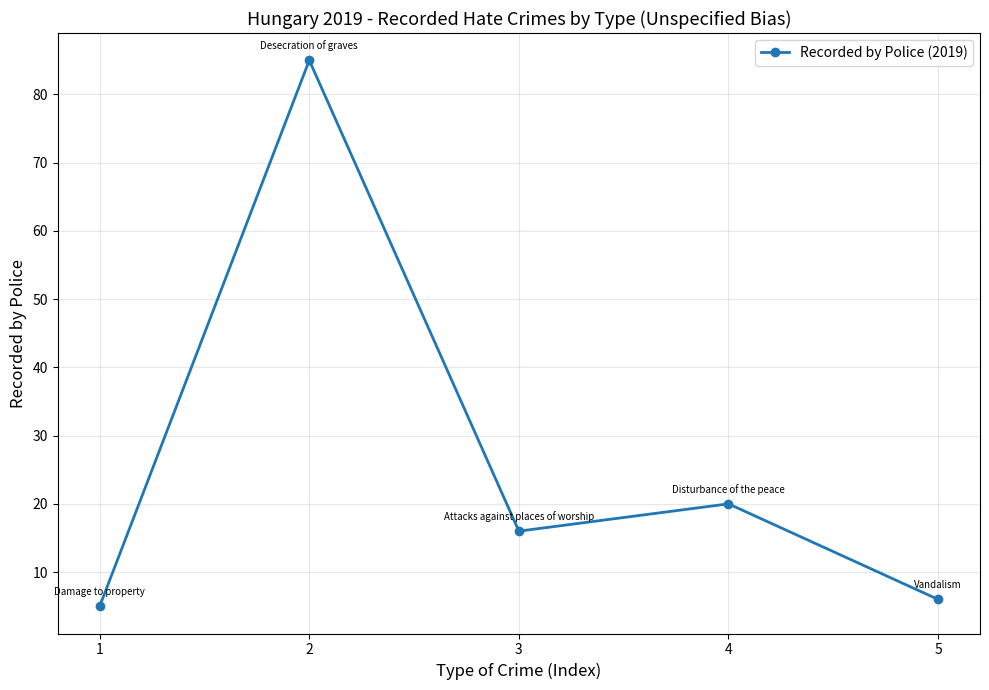

What is the value of the 2nd point from the left?

85